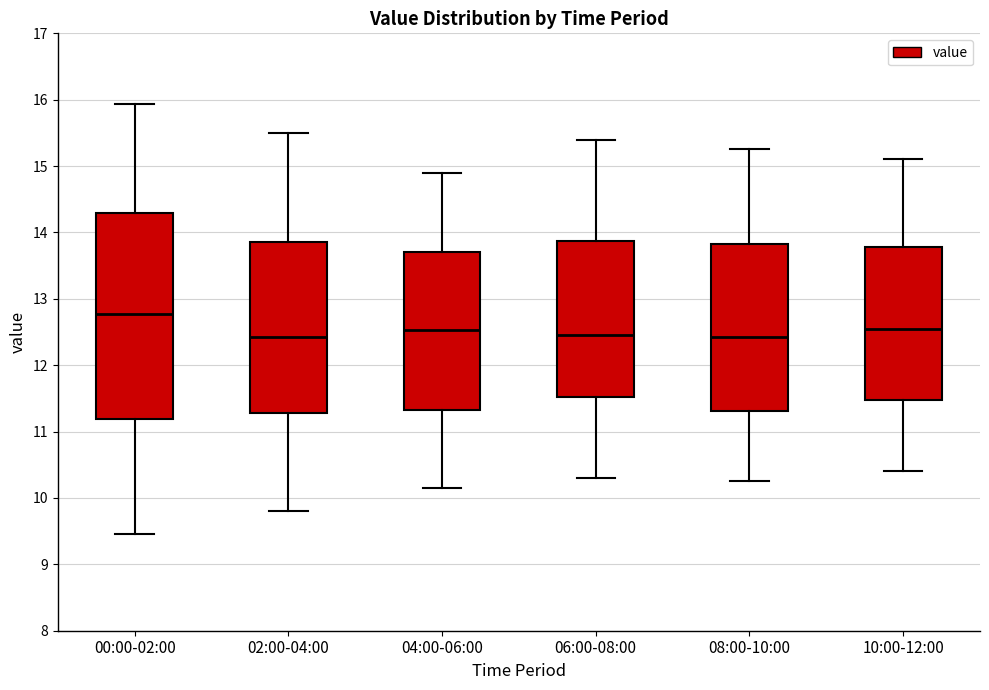

Reading left to right, transcribe this box plot: for each box, give where its median line is, the range the box spans, and where its two whiskers end, as read against the y-axis. The values are not printed on the chart, so give them approximately, as read against the axis.

00:00-02:00: median 12.8, box 11.2 to 14.3, whiskers 9.5 to 15.9
02:00-04:00: median 12.4, box 11.3 to 13.9, whiskers 9.8 to 15.5
04:00-06:00: median 12.5, box 11.3 to 13.7, whiskers 10.2 to 14.9
06:00-08:00: median 12.5, box 11.5 to 13.9, whiskers 10.3 to 15.4
08:00-10:00: median 12.4, box 11.3 to 13.8, whiskers 10.3 to 15.3
10:00-12:00: median 12.6, box 11.5 to 13.8, whiskers 10.4 to 15.1